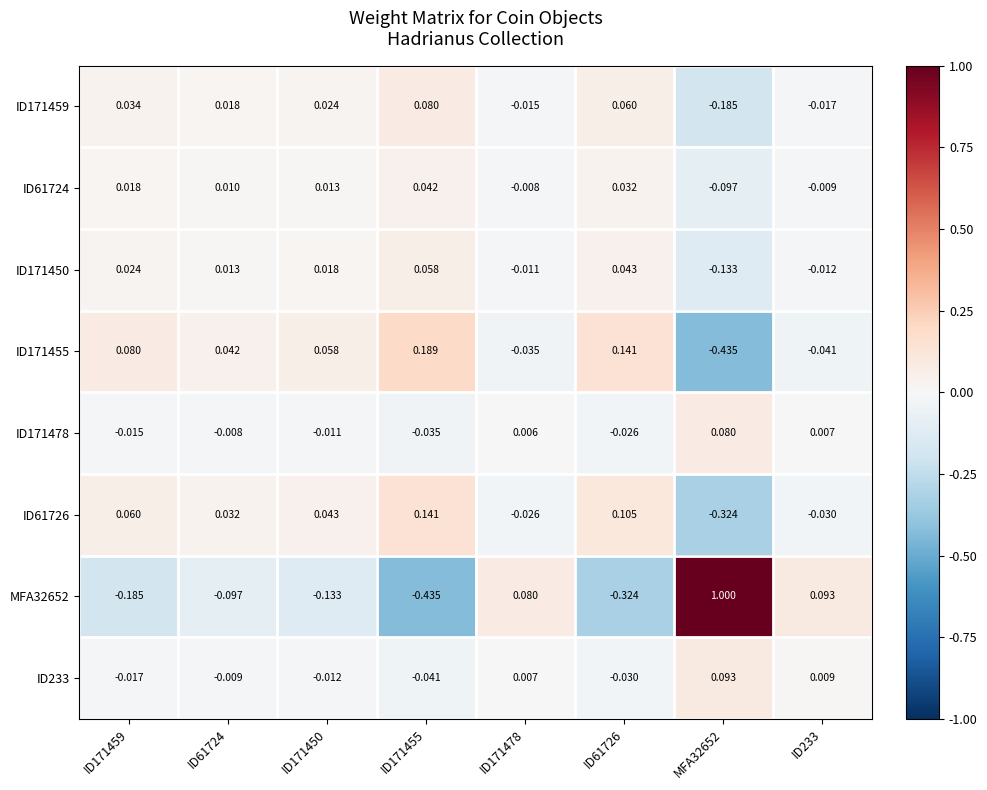

Count the number of data series in this chart.

8